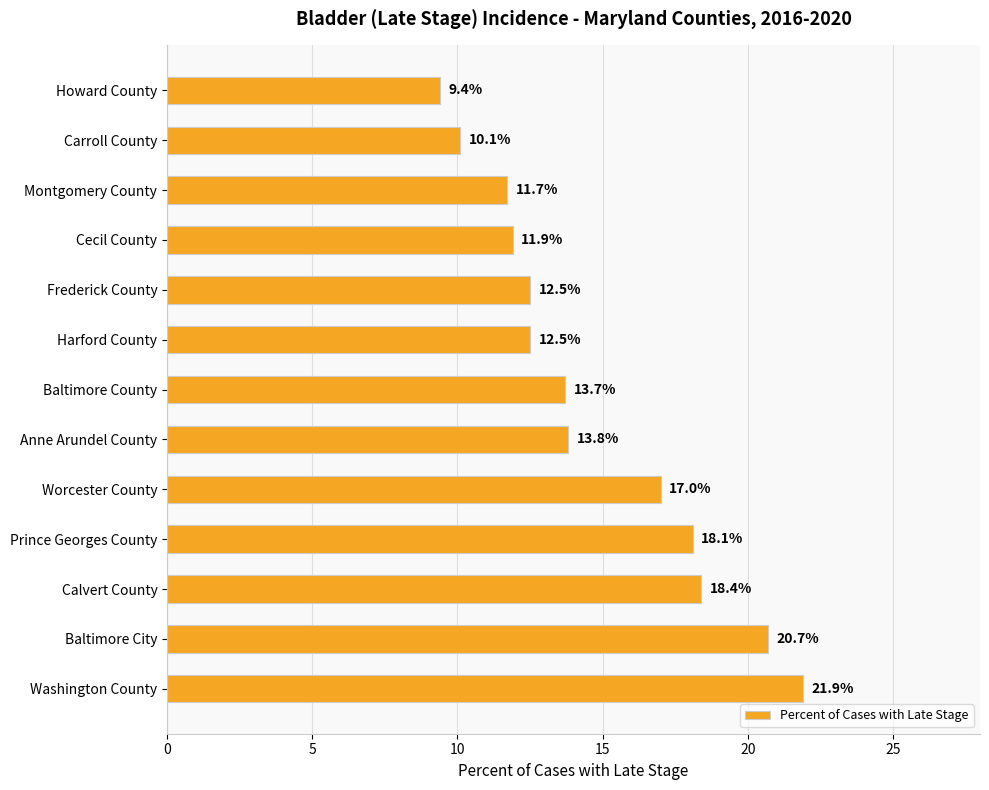

Which category has the highest value across all series?

Washington County